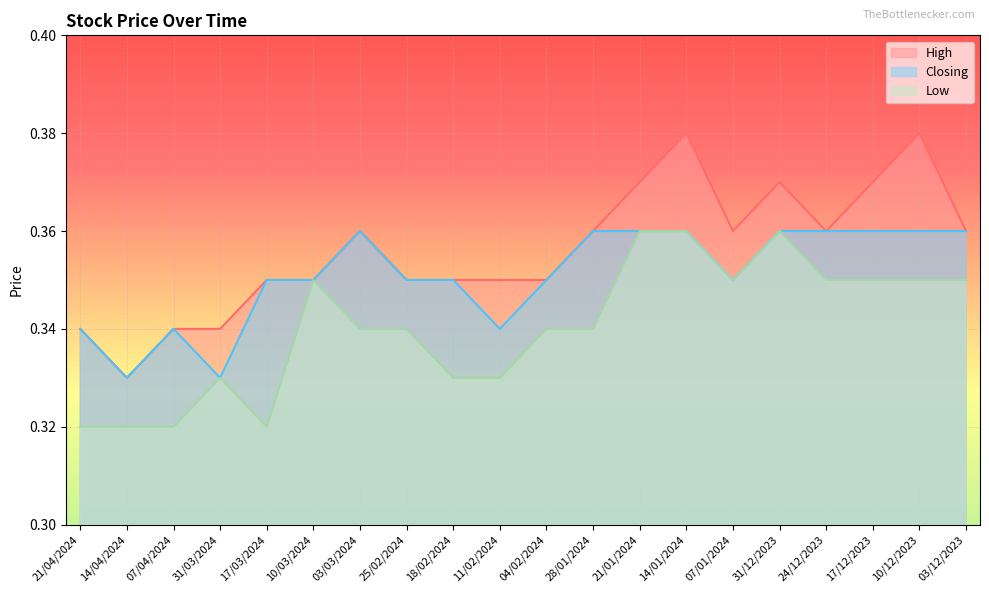

Reading left to right, what are all the values shown in this chart?

High: 21/04/2024=0.3	14/04/2024=0.3	07/04/2024=0.3	31/03/2024=0.3	17/03/2024=0.3	10/03/2024=0.3	03/03/2024=0.4	25/02/2024=0.3	18/02/2024=0.3	11/02/2024=0.3	04/02/2024=0.3	28/01/2024=0.4	21/01/2024=0.4	14/01/2024=0.4	07/01/2024=0.4	31/12/2023=0.4	24/12/2023=0.4	17/12/2023=0.4	10/12/2023=0.4	03/12/2023=0.4
Closing: 21/04/2024=0.3	14/04/2024=0.3	07/04/2024=0.3	31/03/2024=0.3	17/03/2024=0.3	10/03/2024=0.3	03/03/2024=0.4	25/02/2024=0.3	18/02/2024=0.3	11/02/2024=0.3	04/02/2024=0.3	28/01/2024=0.4	21/01/2024=0.4	14/01/2024=0.4	07/01/2024=0.3	31/12/2023=0.4	24/12/2023=0.4	17/12/2023=0.4	10/12/2023=0.4	03/12/2023=0.4
Low: 21/04/2024=0.3	14/04/2024=0.3	07/04/2024=0.3	31/03/2024=0.3	17/03/2024=0.3	10/03/2024=0.3	03/03/2024=0.3	25/02/2024=0.3	18/02/2024=0.3	11/02/2024=0.3	04/02/2024=0.3	28/01/2024=0.3	21/01/2024=0.4	14/01/2024=0.4	07/01/2024=0.3	31/12/2023=0.4	24/12/2023=0.3	17/12/2023=0.3	10/12/2023=0.3	03/12/2023=0.3